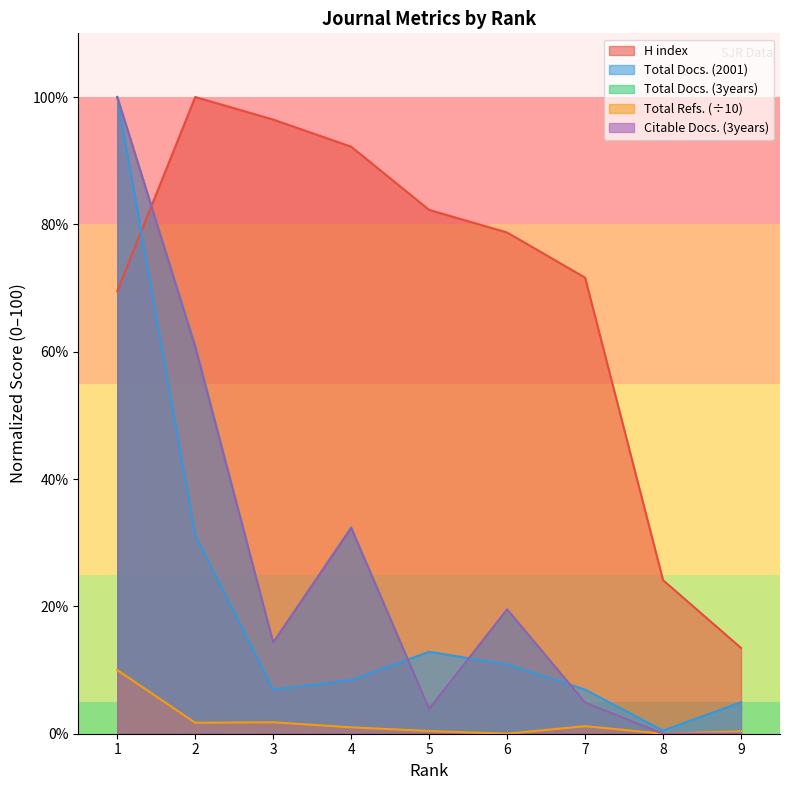

At which category does Total Refs. reach its first local valley?

2